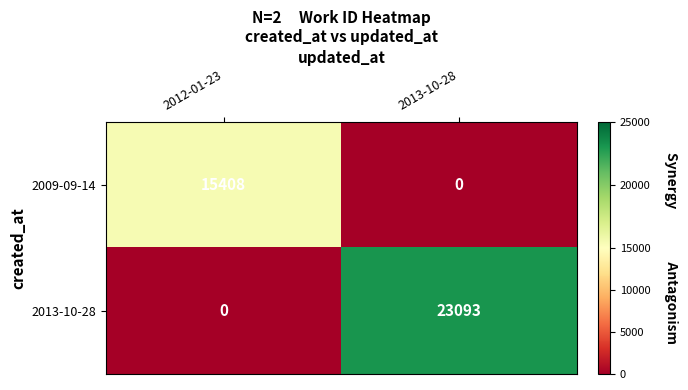

At which category is the sum across all series the highest?

2013-10-28